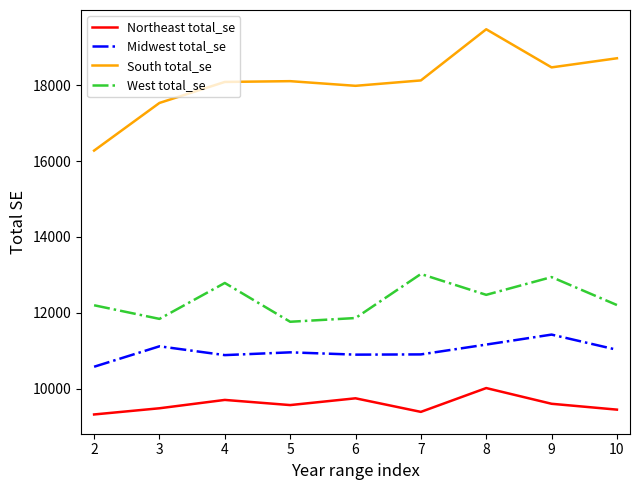

Is the value of West total_se at 4 greater than the value of Midwest total_se at 8?

Yes